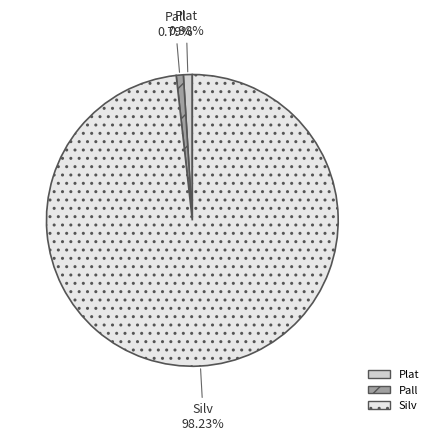

To the nearest percent, what is the difference between the largest and smallest slice percentages?

97%